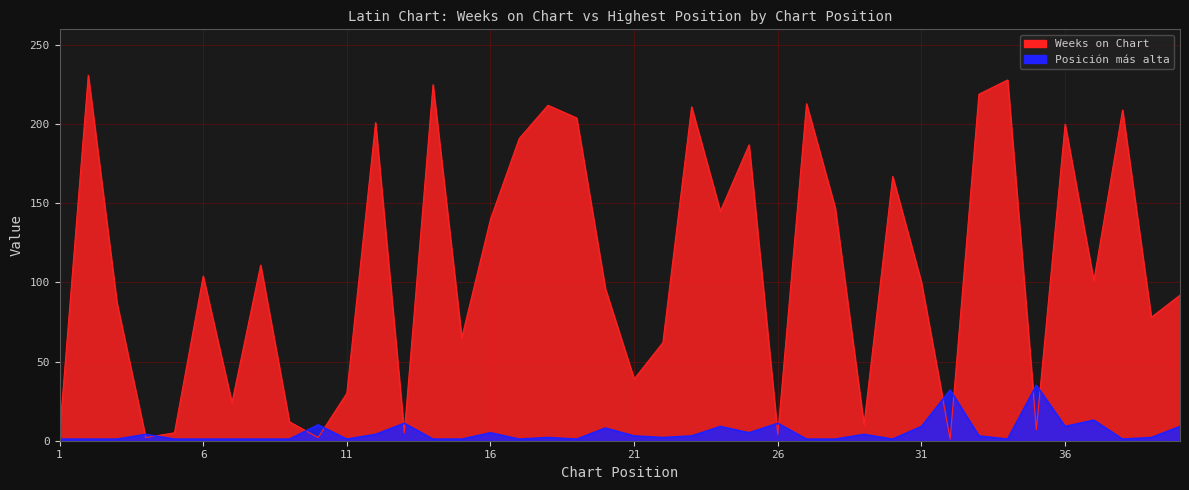

The value of Weeks on Chart at 33 is 335. True or false?

False